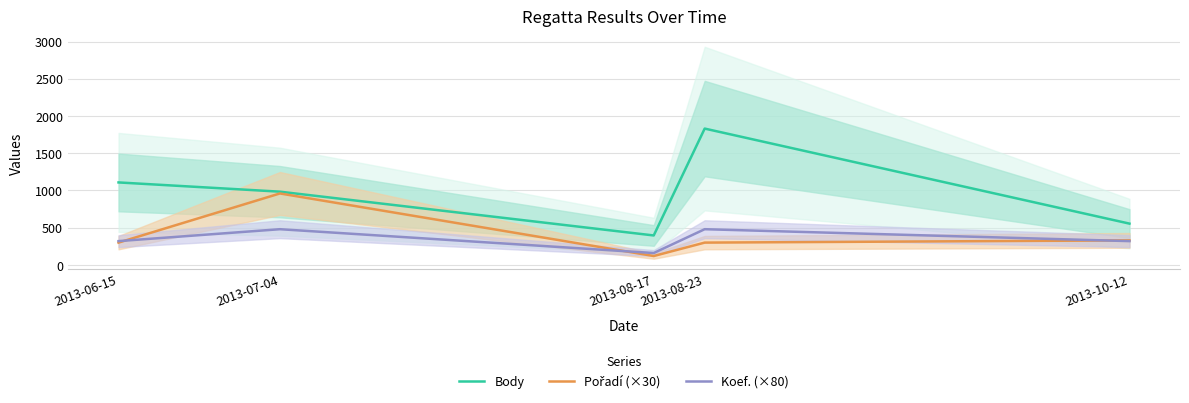

Where do Koef. (×80) and Pořadí (×30) first cross each other?

2013-06-15 and 2013-07-04